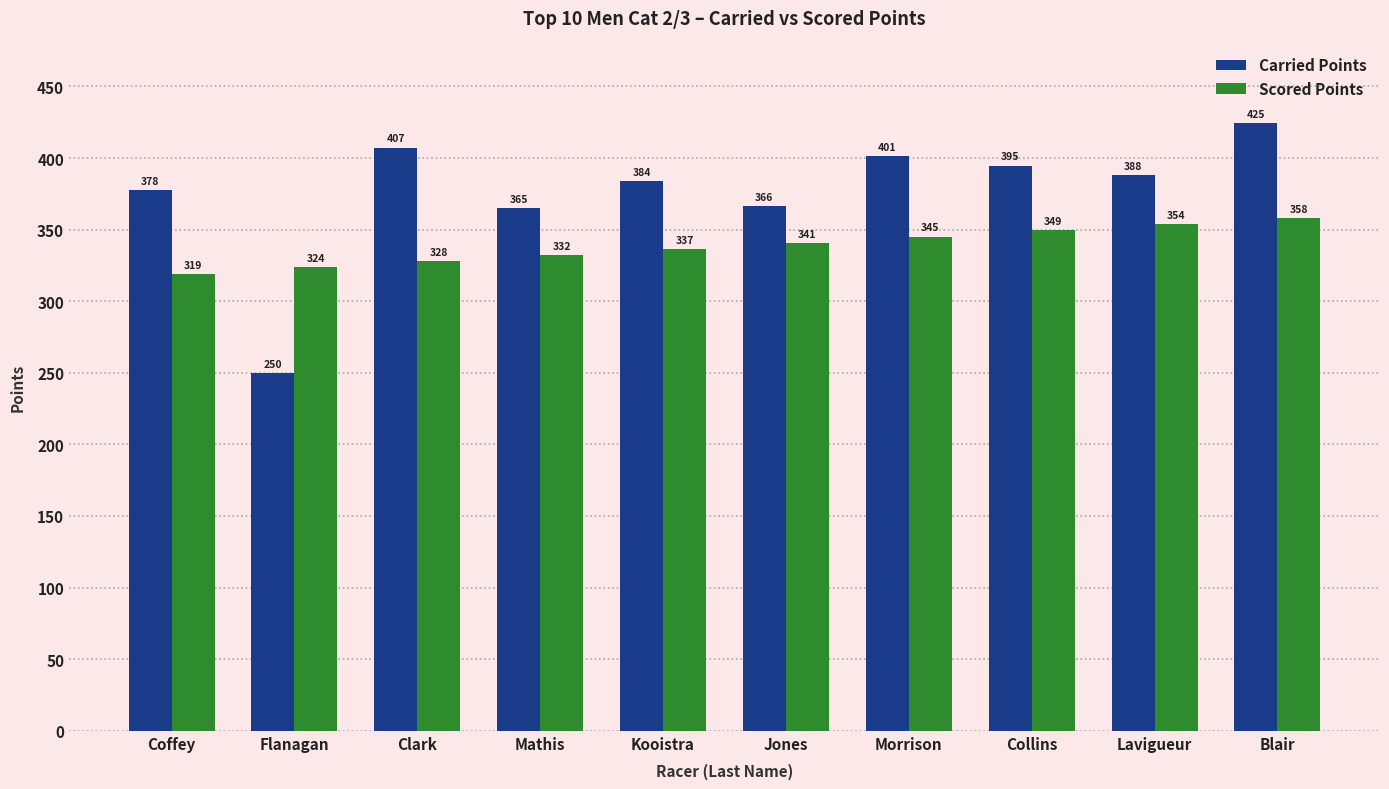

Which series changed the most between Flanagan and Jones?

Carried Points